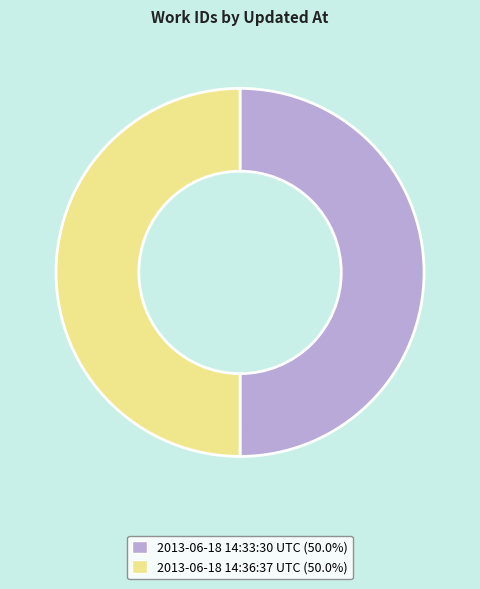

What is the ratio of the value at 2013-06-18 14:33:30 UTC (50.0%) to the value at 2013-06-18 14:36:37 UTC (50.0%)?

1.0